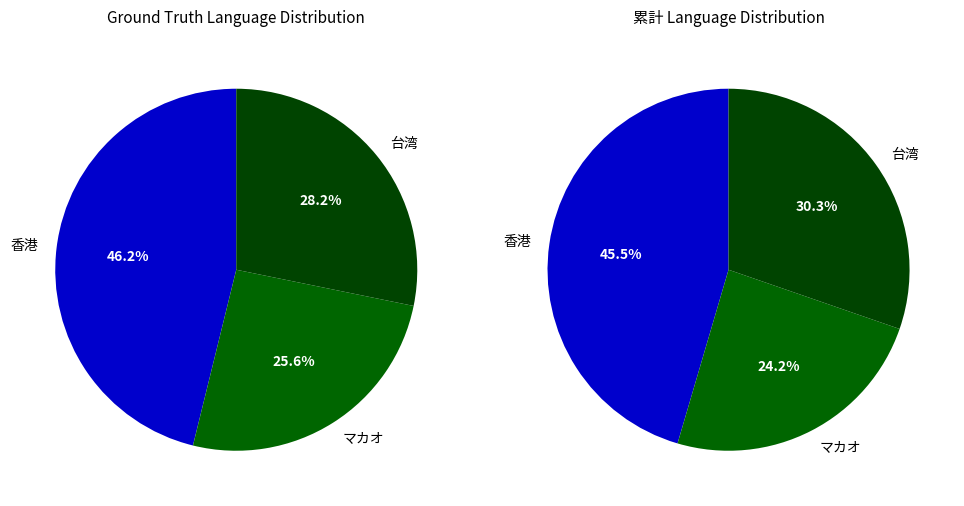

How many segments does this pie chart have?

3